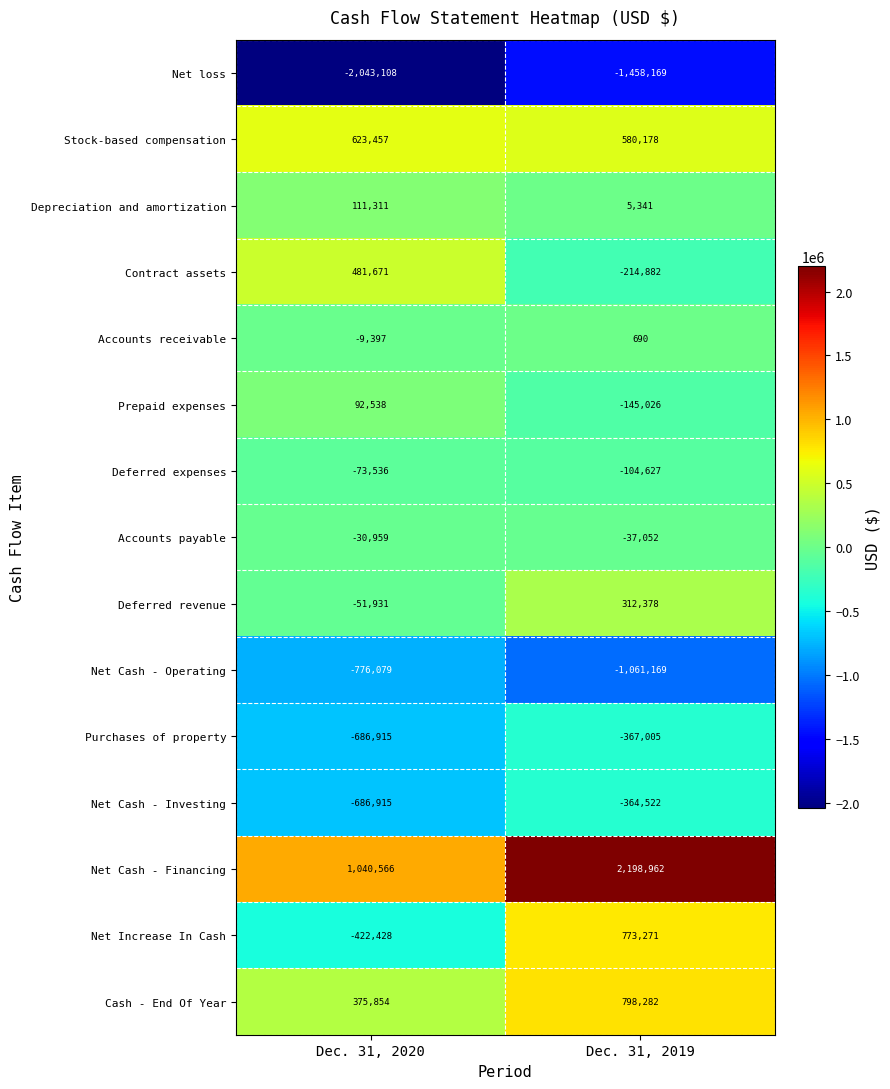

Reading right to left, list all the values displayed in this chart.

Net loss: -1458169	-2043108
Stock-based compensation: 580178	623457
Depreciation and amortization: 5341	111311
Contract assets: -214882	481671
Accounts receivable: 690	-9397
Prepaid expenses: -145026	92538
Deferred expenses: -104627	-73536
Accounts payable: -37052	-30959
Deferred revenue: 312378	-51931
Net Cash - Operating: -1061169	-776079
Purchases of property: -367005	-686915
Net Cash - Investing: -364522	-686915
Net Cash - Financing: 2198962	1040566
Net Increase In Cash: 773271	-422428
Cash - End Of Year: 798282	375854